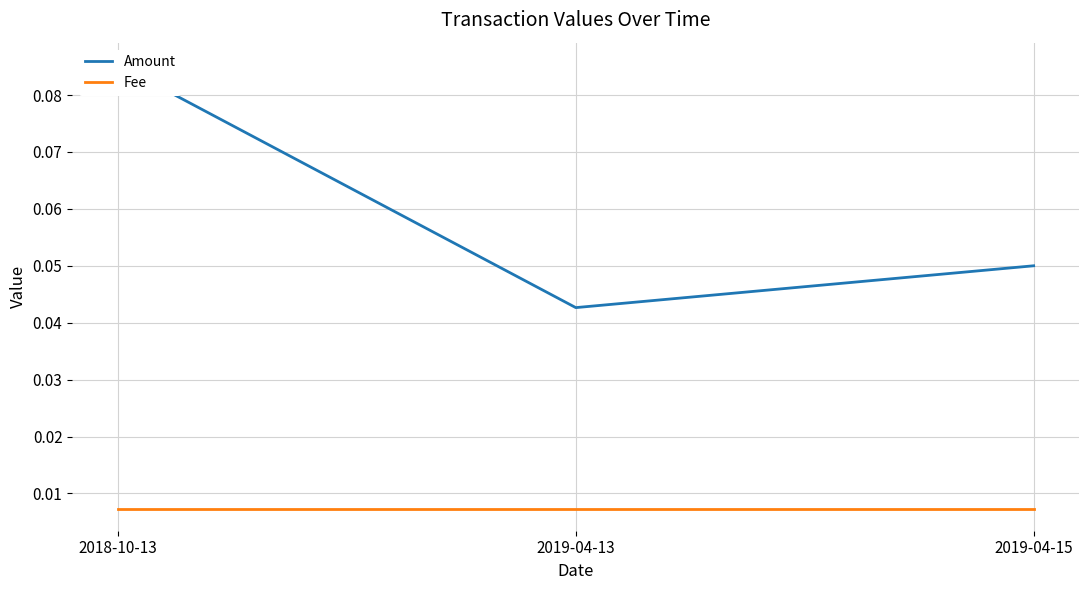

Reading left to right, extract all data points from this chart.

Amount: 0.1	0.0	0.1
Fee: 0.0	0.0	0.0